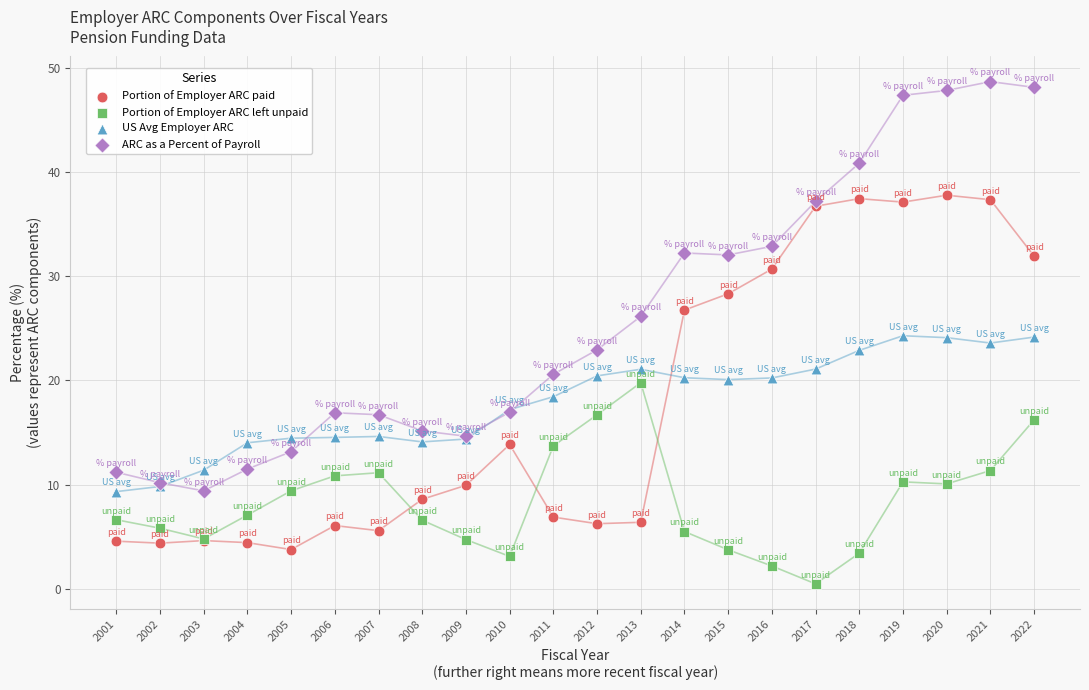

What are all the series names shown in the legend?

Portion of Employer ARC paid, Portion of Employer ARC left unpaid, US Avg Employer ARC, ARC as a Percent of Payroll